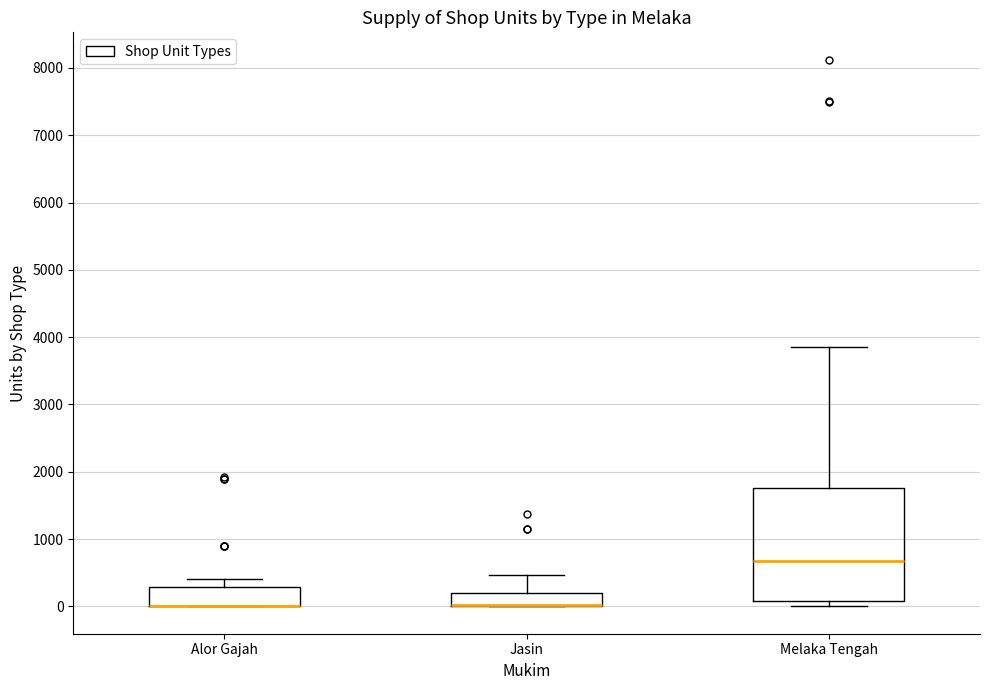

Comparing the boxes themselves (not the whiskers), which one is the tallest?

Melaka Tengah